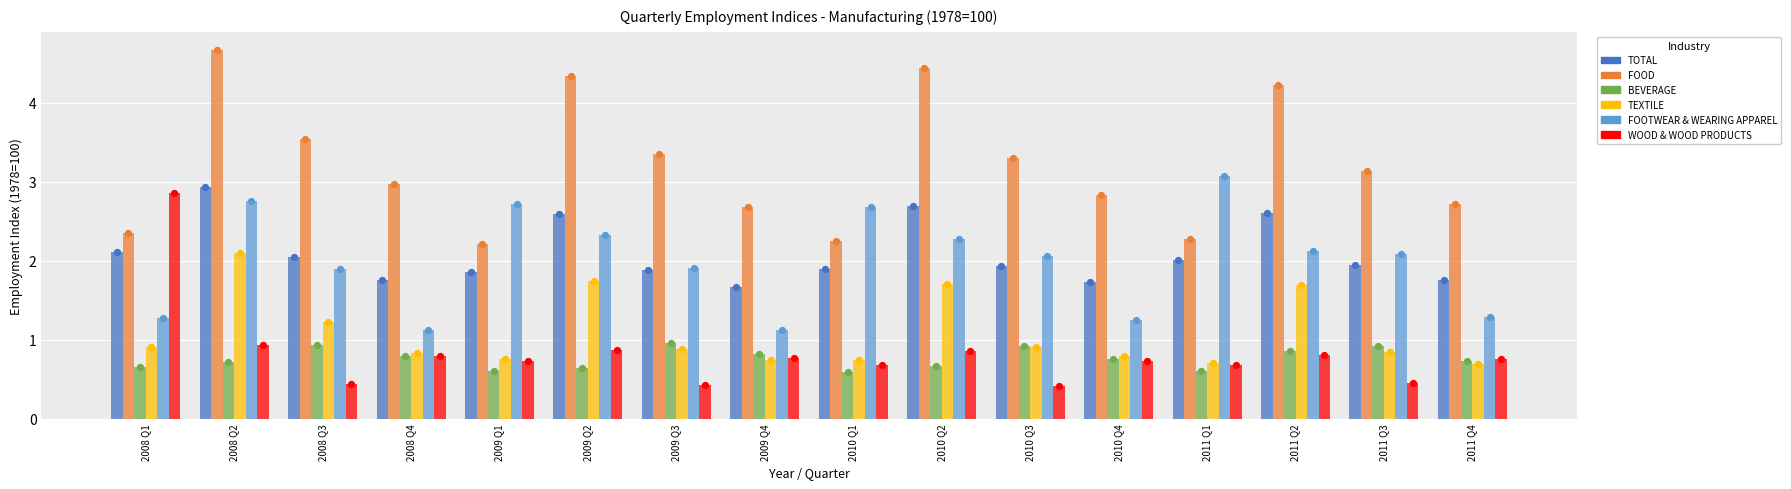

Which series reaches the maximum Y coordinate?

FOOD